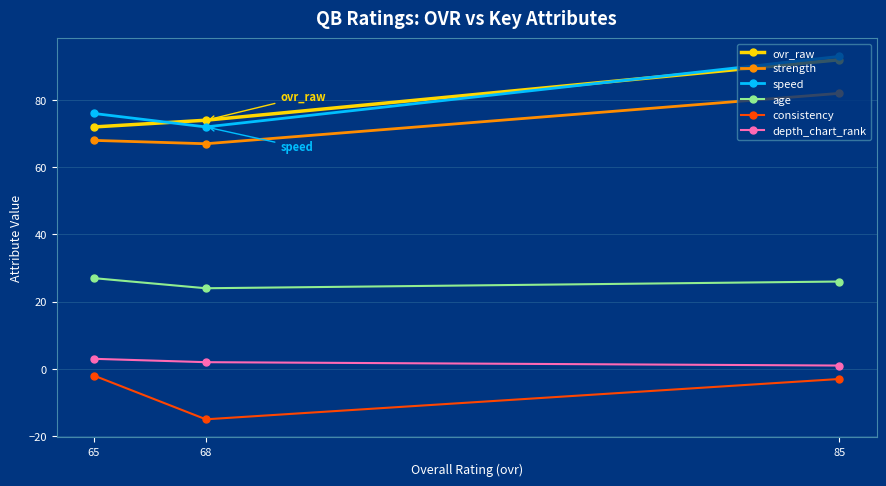

What is the sum of all speed values?

241